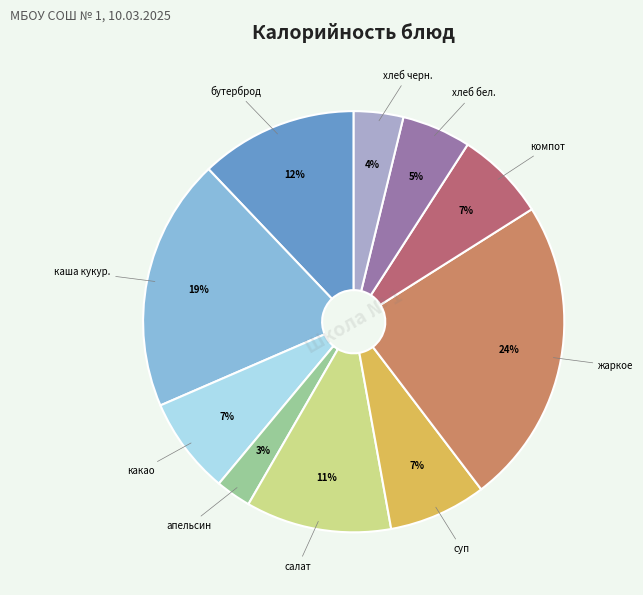

To the nearest percent, what is the average slice percentage?

10%